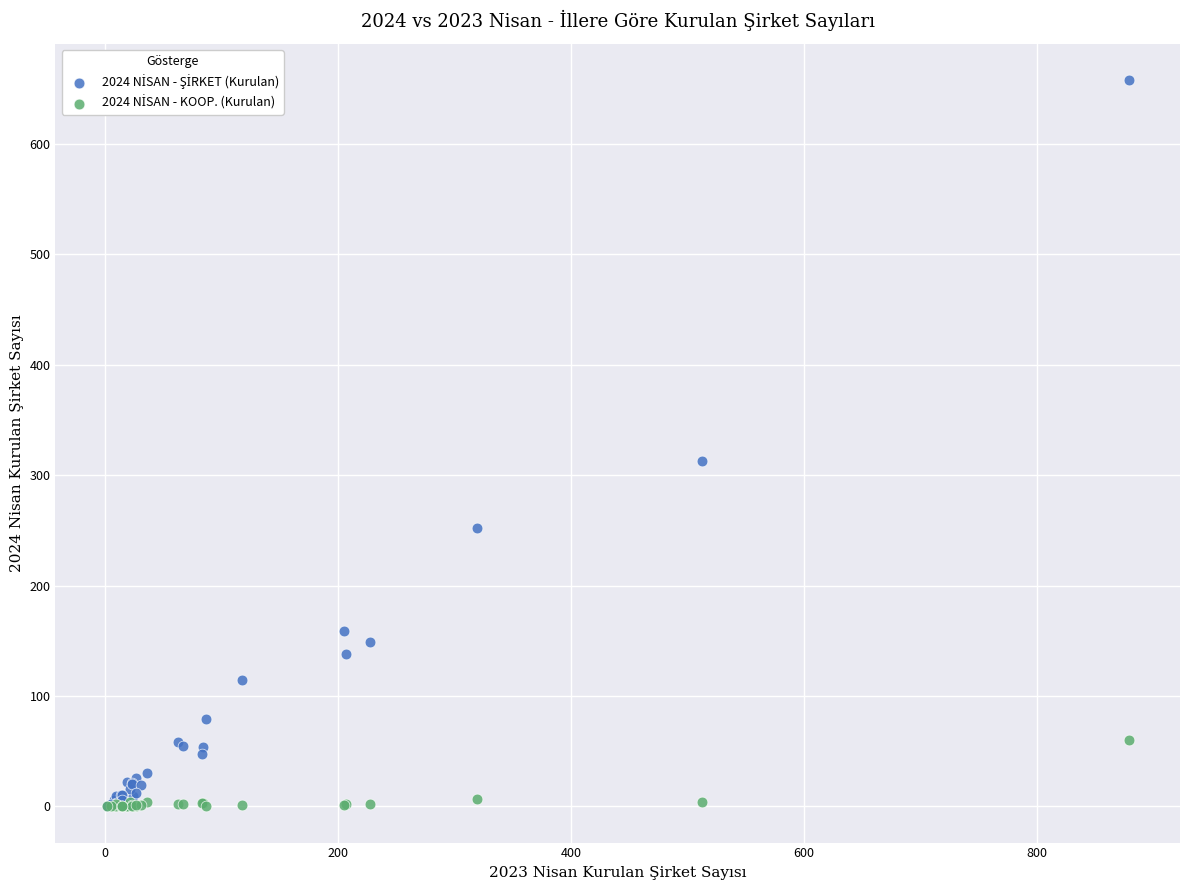

Across all series, what Y value is closest to 329?

313